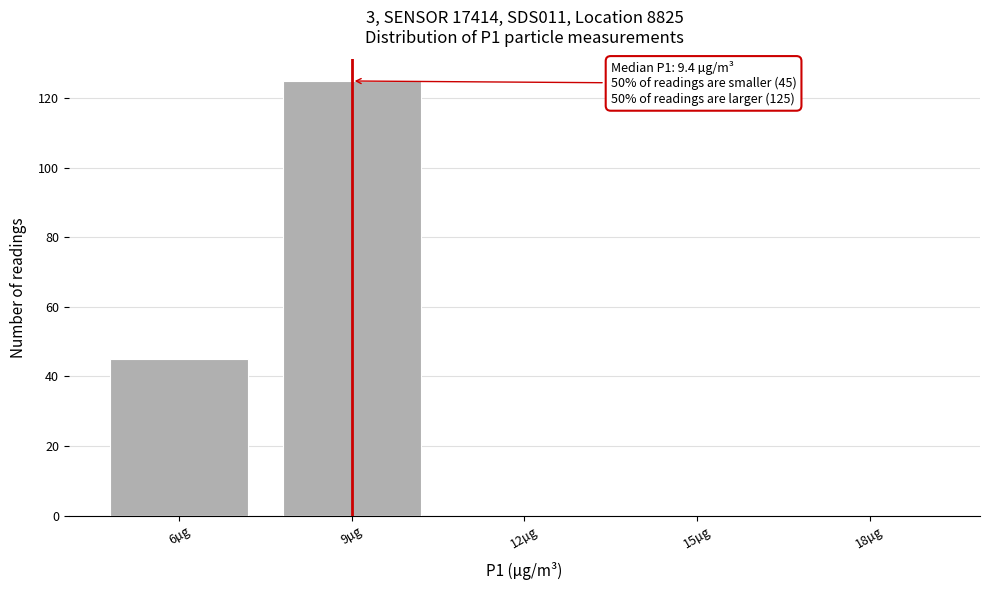

Reading left to right, extract all data points from this chart.

6µg=45	9µg=125	12µg=0	15µg=0	18µg=0